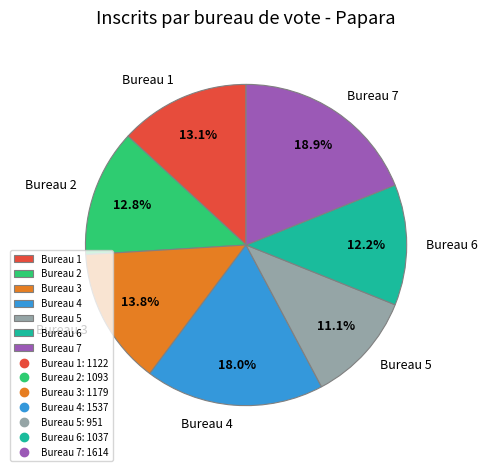

Which category has the biggest portion of the pie?

Bureau 7